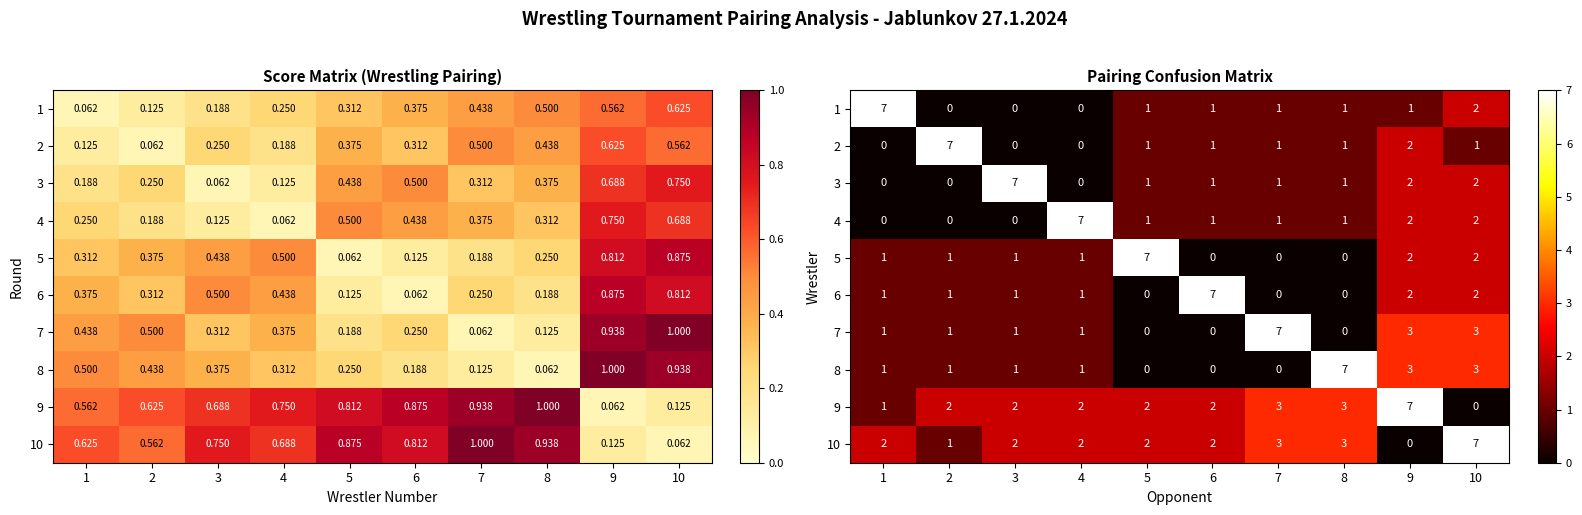

Rank the series at 6 from highest to lowest value.

6, 9, 10, 1, 2, 3, 4, 5, 7, 8